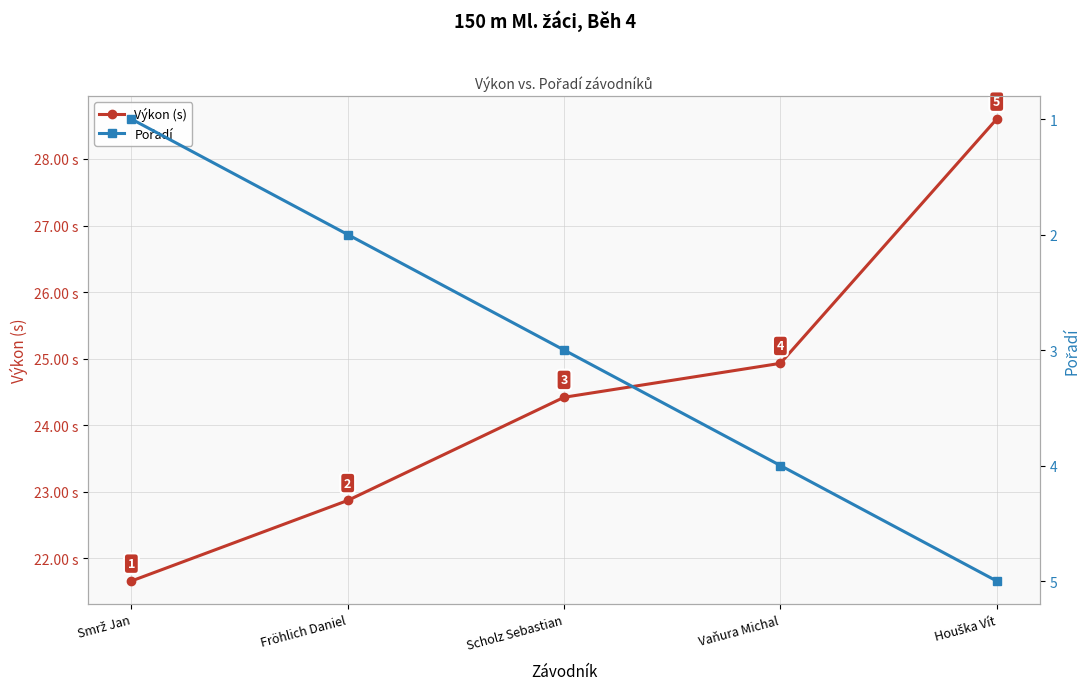

True or false: Výkon (s) has more than 0 points higher than both neighbors.

False